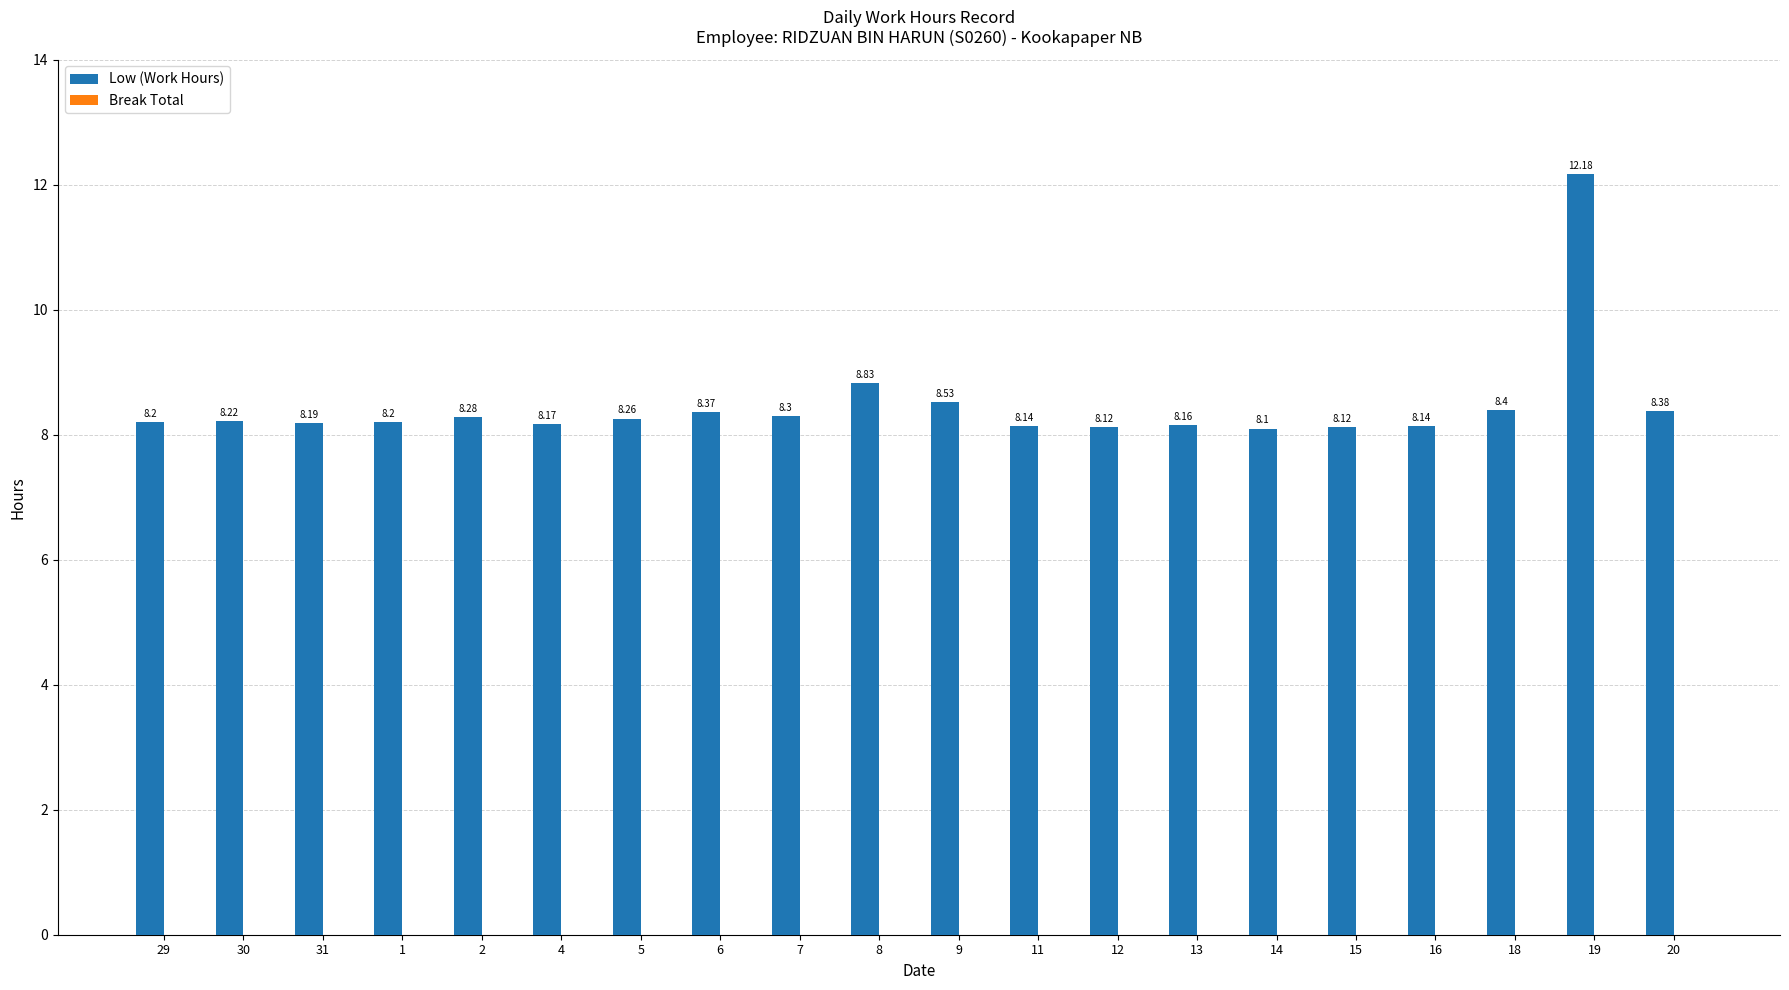

What is the sum of all values?

169.3